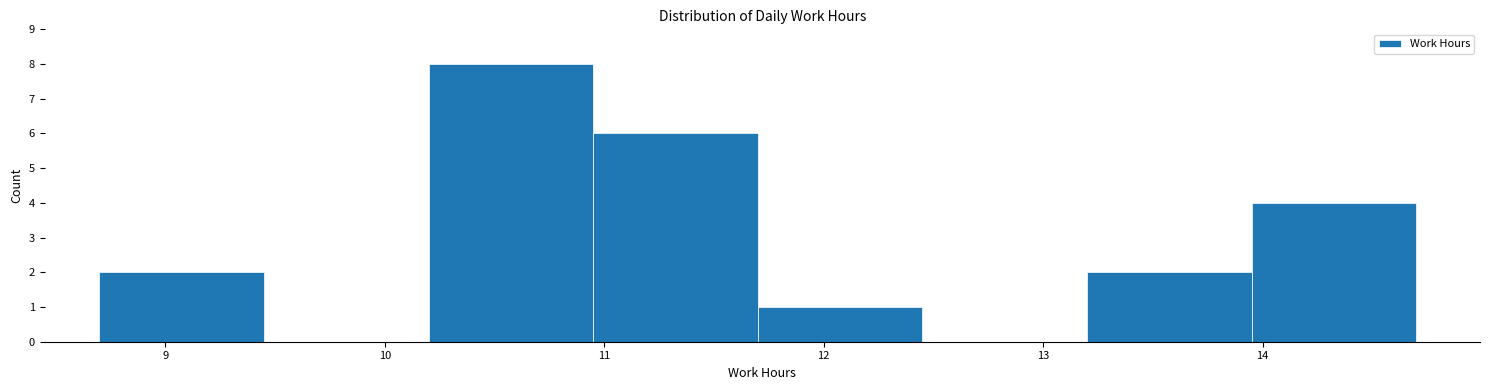

Reading left to right, transcribe this chart: for each bar, give the range it covers on the x-axis and its height. Neither the bar edges nor the heights are printed on the chart, so give them approximately, as read against the axes.

8.70 to 9.45: 2
9.45 to 10.20: 0
10.20 to 10.95: 8
10.95 to 11.70: 6
11.70 to 12.45: 1
12.45 to 13.20: 0
13.20 to 13.95: 2
13.95 to 14.70: 4